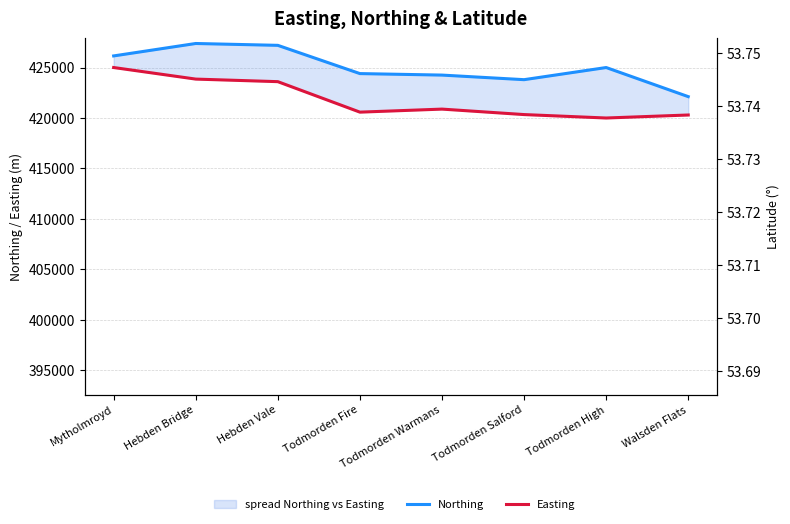

Rank the series at Mytholmroyd from highest to lowest value.

Northing, Easting